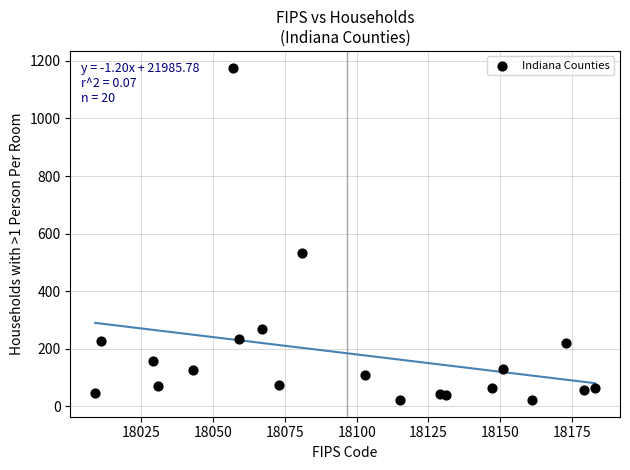

What is the range of Y values (max minus min)?

1156